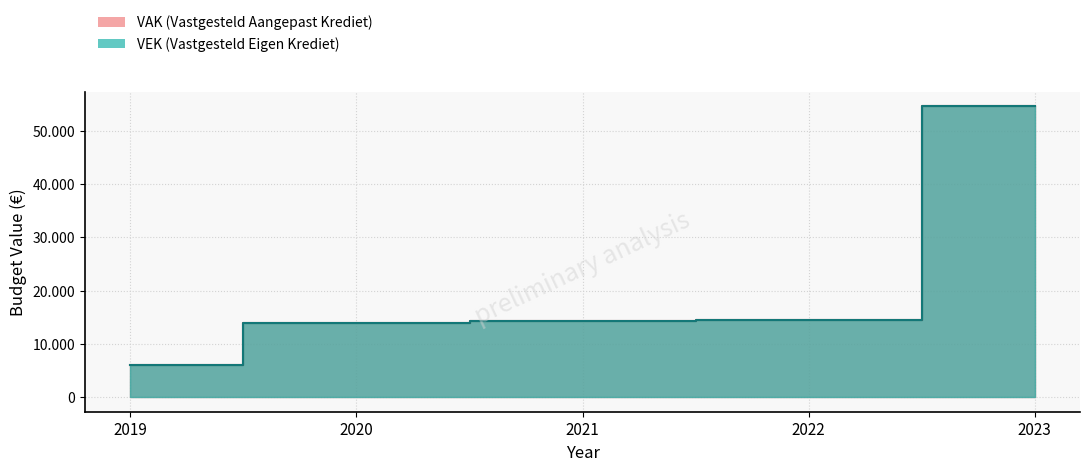

What are all the series names shown in the legend?

VAK, VEK